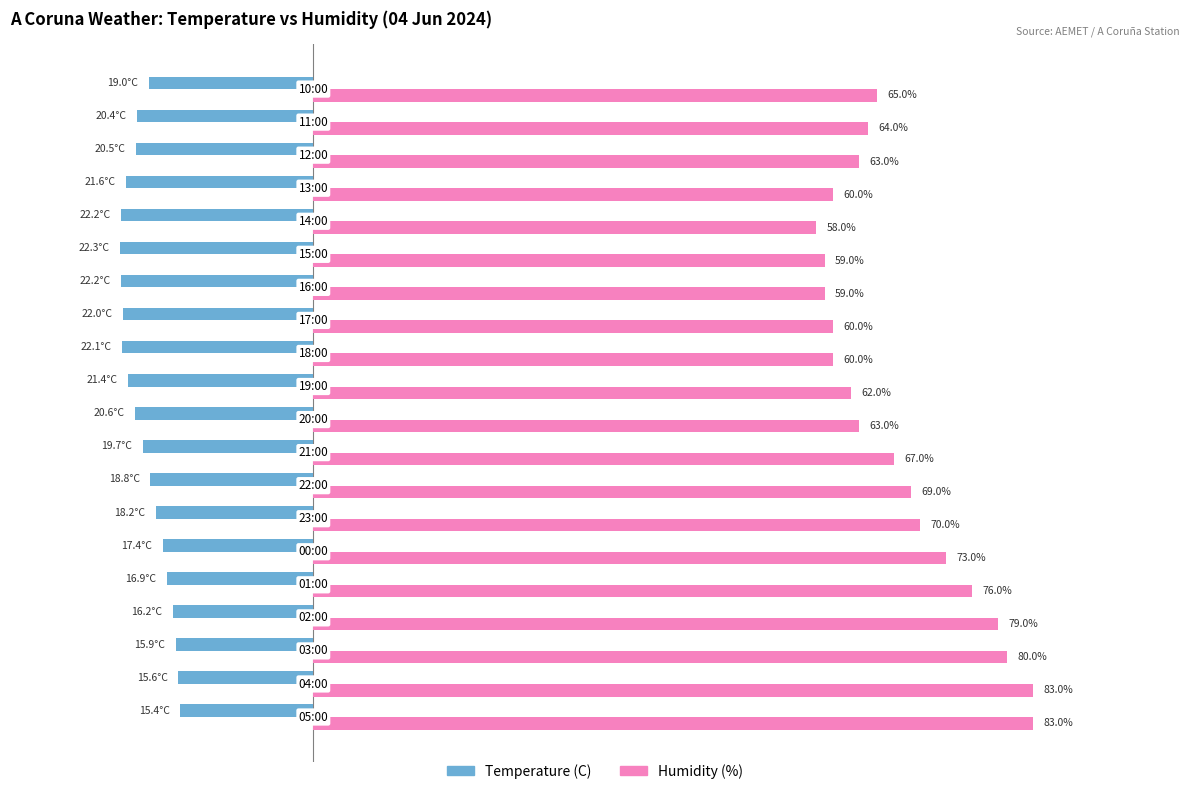

What are all the series names shown in the legend?

Temperature (C), Humidity (%)